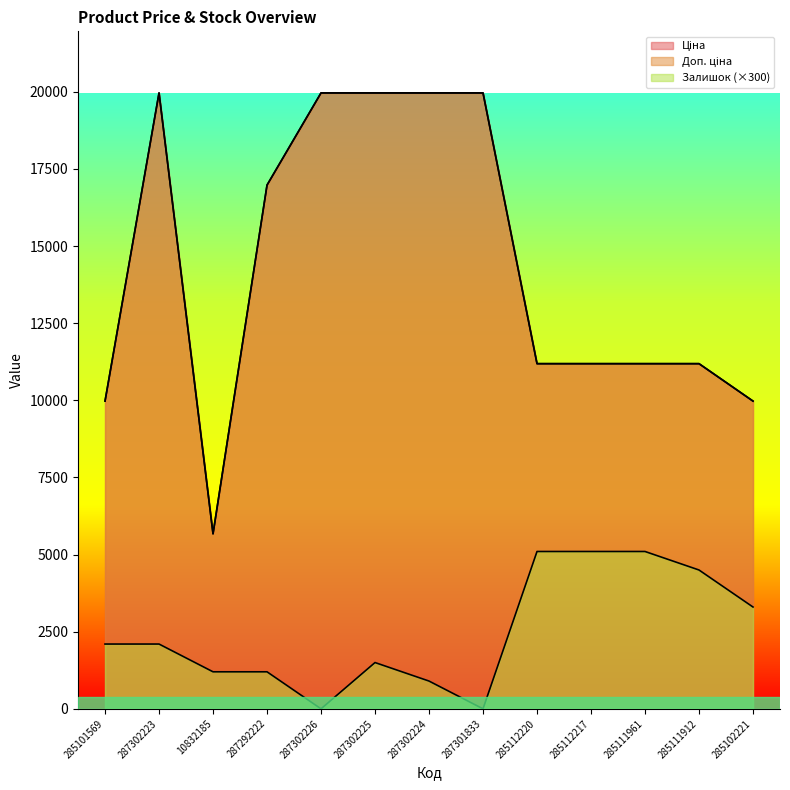

Where does the Доп. ціна series first go above 11188?

287302223